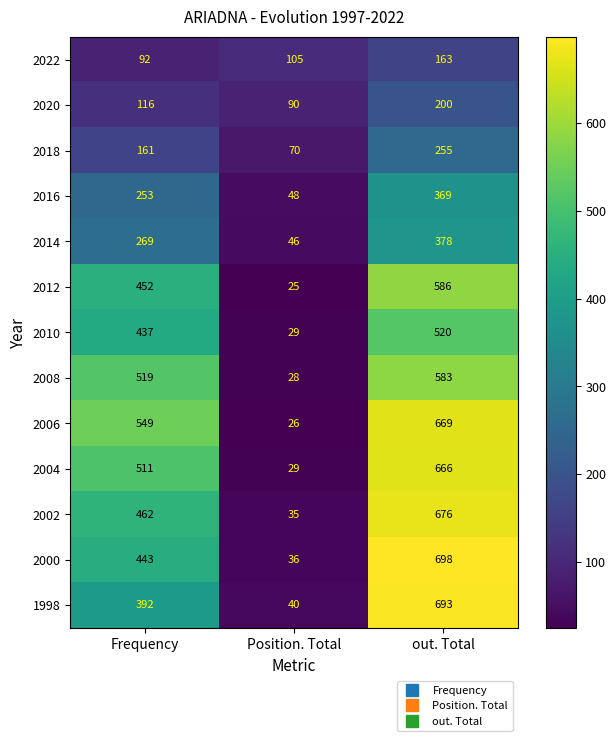

Rank the series by their maximum value, from lowest to highest.

2022, 2020, 2018, 2016, 2014, 2010, 2008, 2012, 2004, 2006, 2002, 1998, 2000